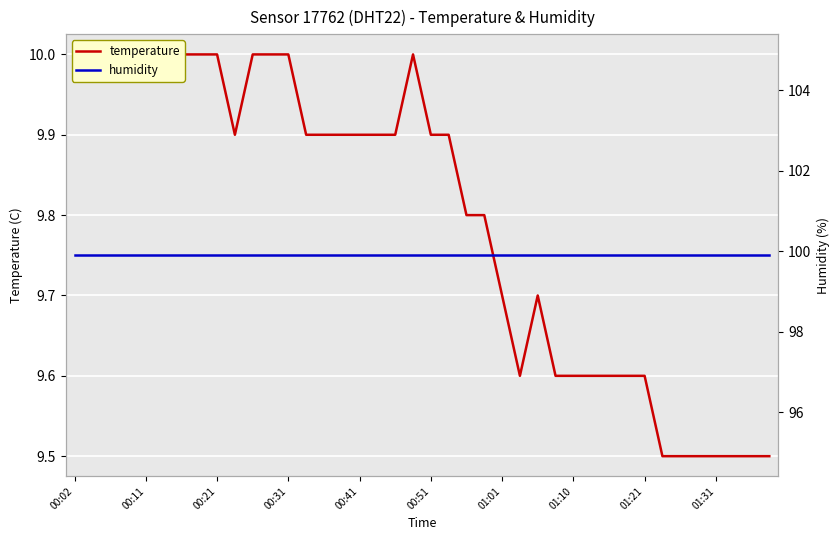

What is the sum of all humidity values?

3996.0